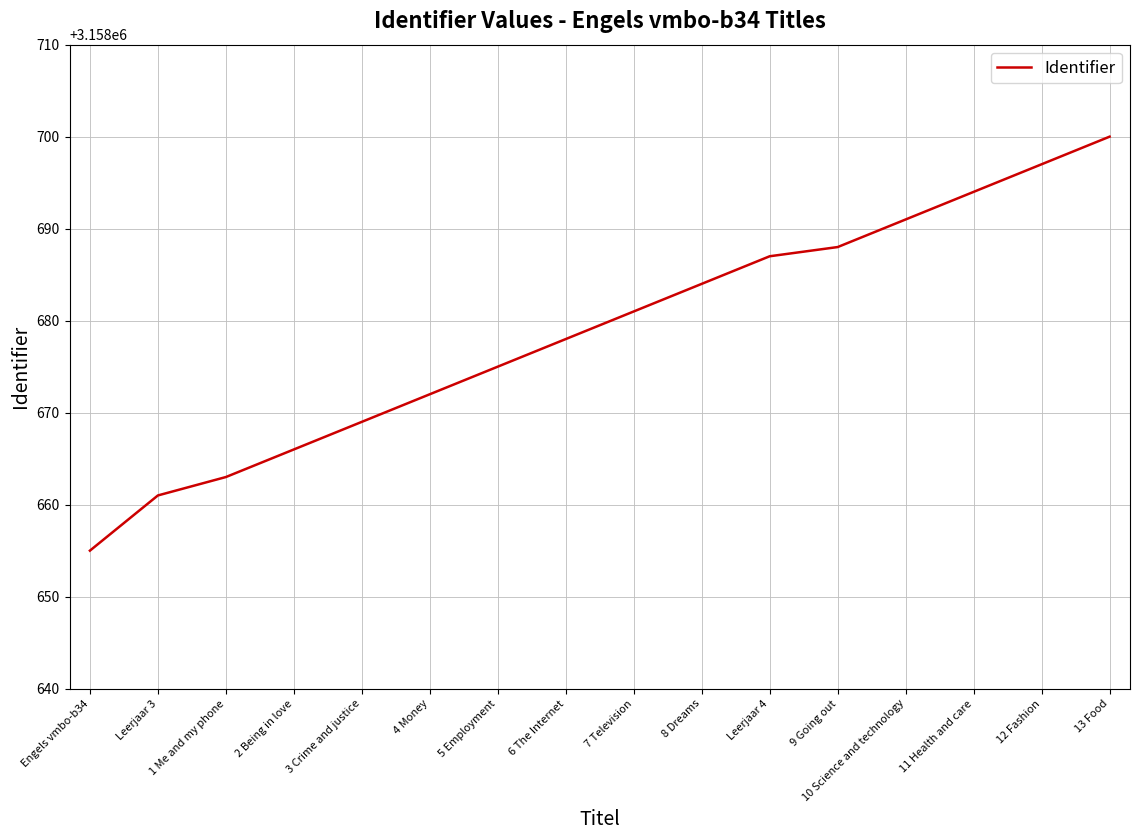

How many lines are shown in the chart?

1